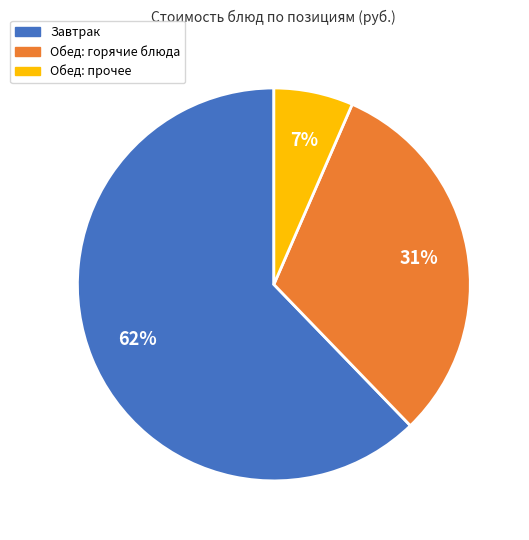

To the nearest percent, what is the average slice percentage?

33%